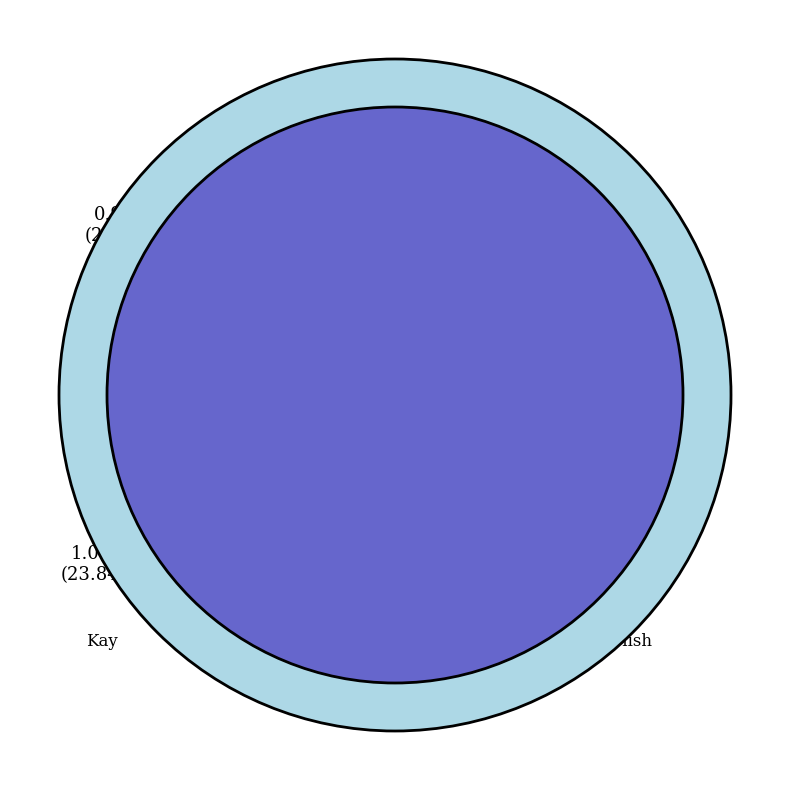

To the nearest percent, what percentage of the pie is Kay?

24%